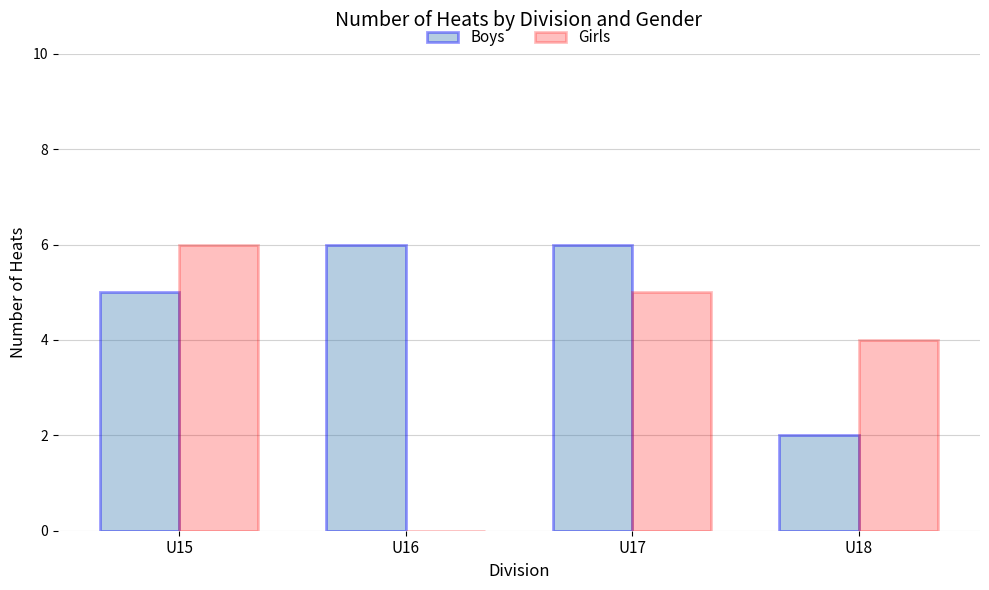

What is the total value across all series at U18?

6